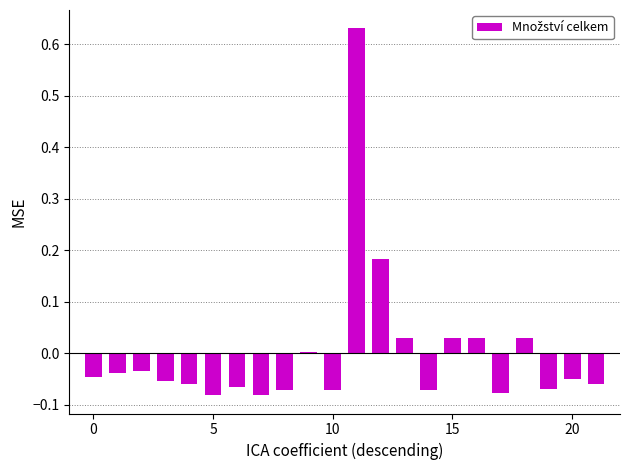

What is the difference between the maximum and second lowest values?

0.7